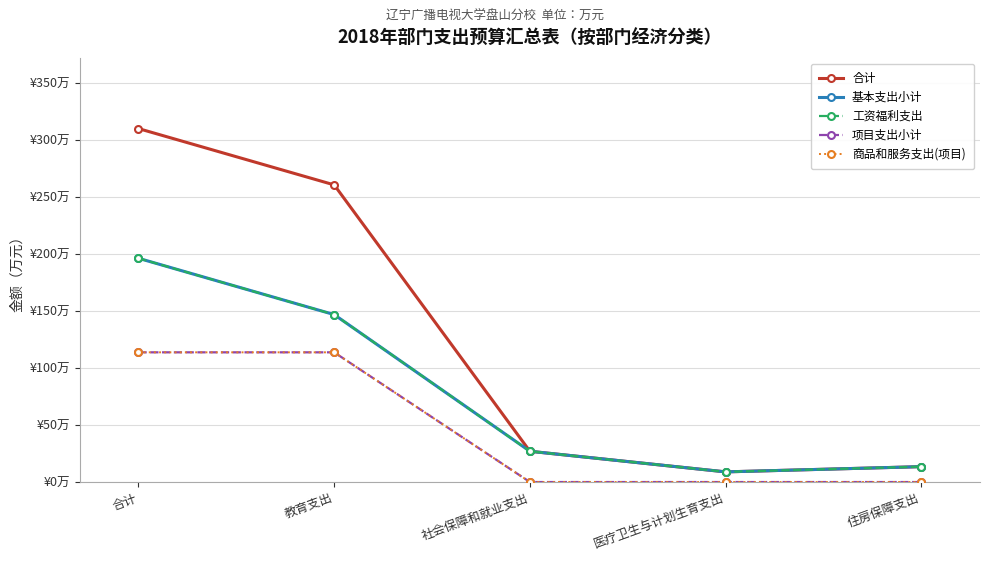

What is the spread (max minus min) of values at 合计?

196.3